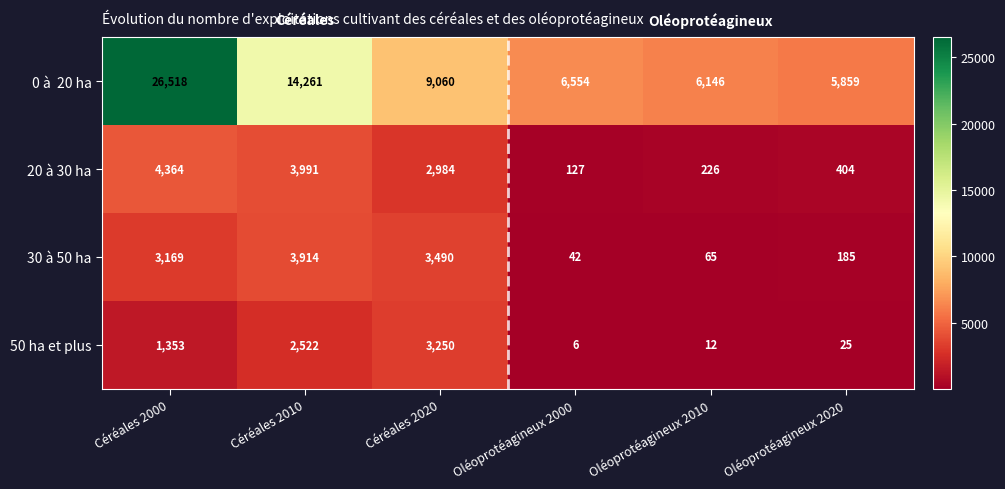

Read the 30 à 50 ha value at Oléoprotéagineux 2010, to the nearest 100.

100